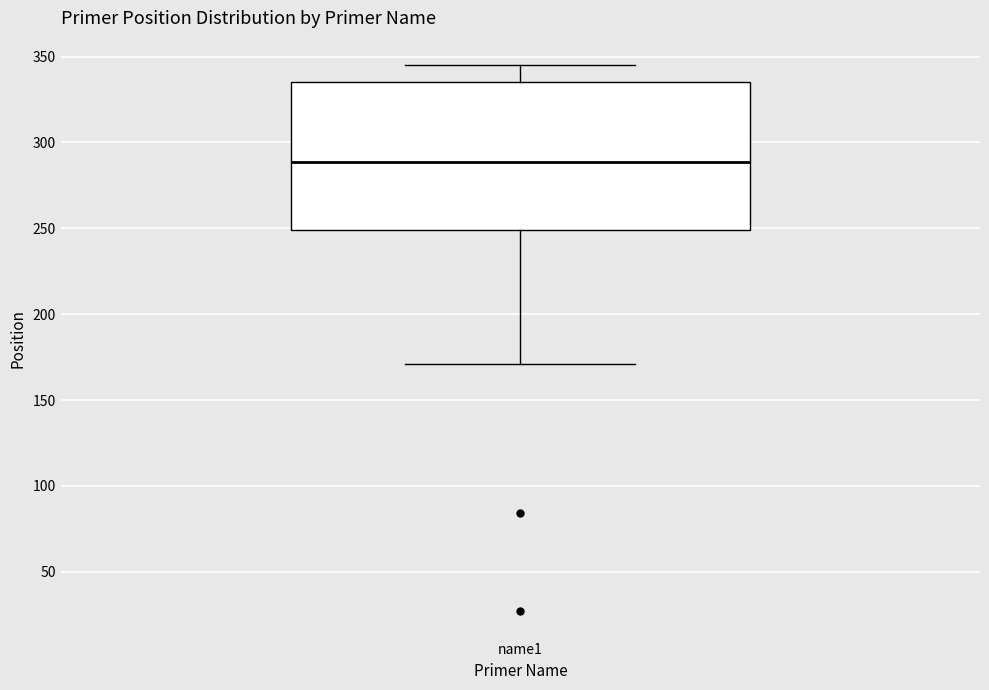

Where does the median line of the box for name1 sit on the y-axis? The values are not printed on the chart, so give them approximately, as read against the axis.

290